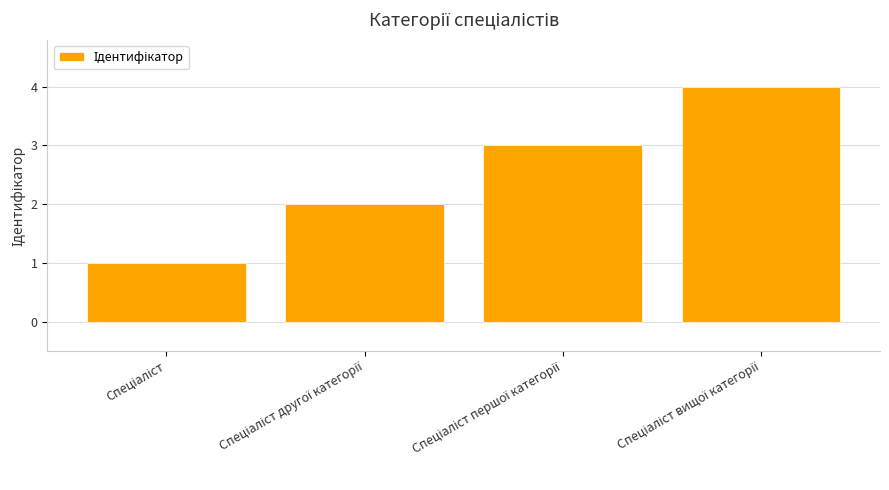

What is the greatest value displayed?

4